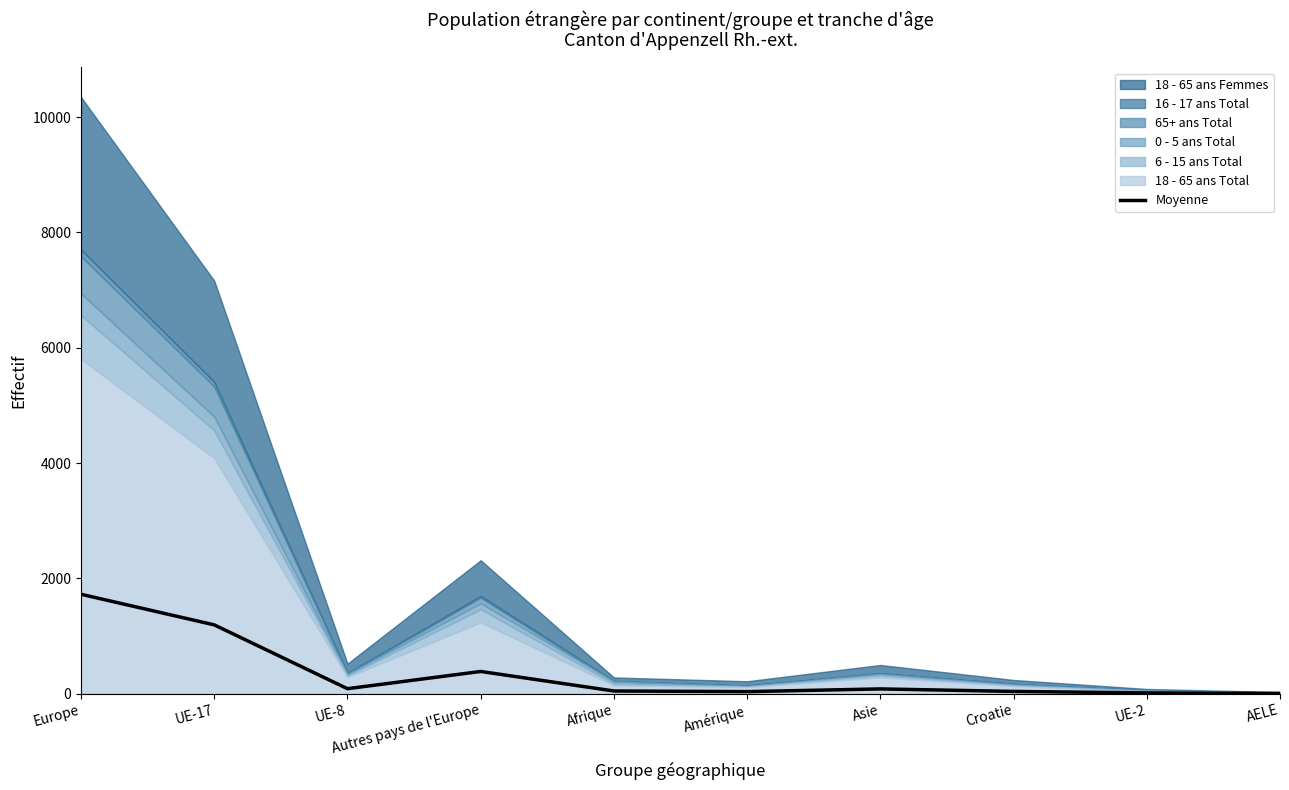

What is the label of the 9th point from the left?

UE-2